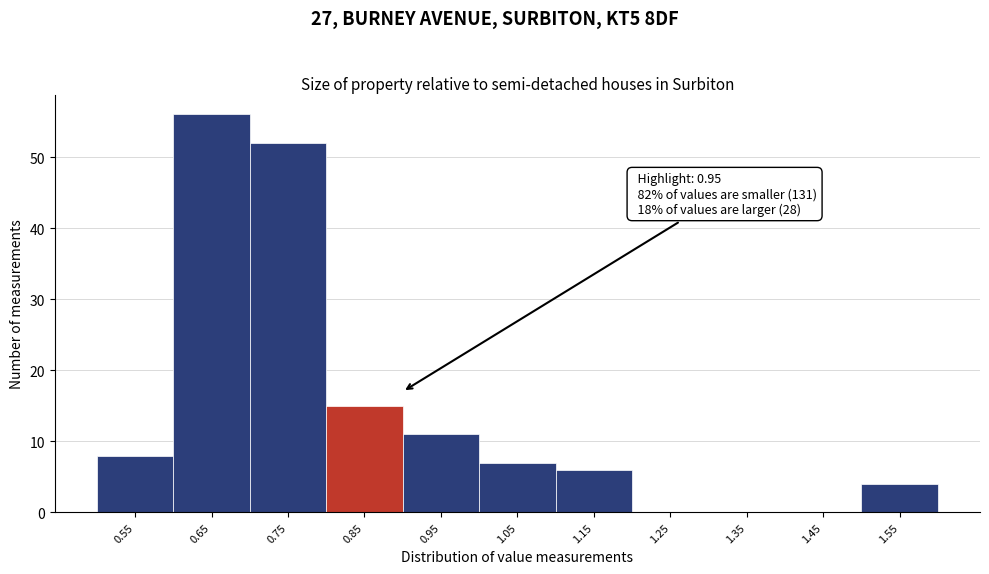

Reading right to left, what are all the values shown in this chart?

1.55=4	1.45=0	1.35=0	1.25=0	1.15=6	1.05=7	0.95=11	0.85=15	0.75=52	0.65=56	0.55=8